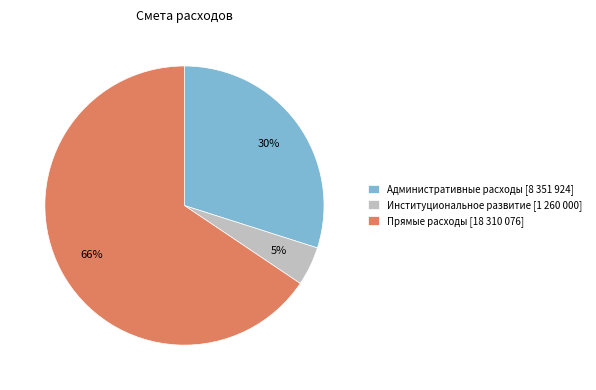

What is the ratio of the value at Административные расходы [8 351 924] to the value at Прямые расходы [18 310 076]?

0.5